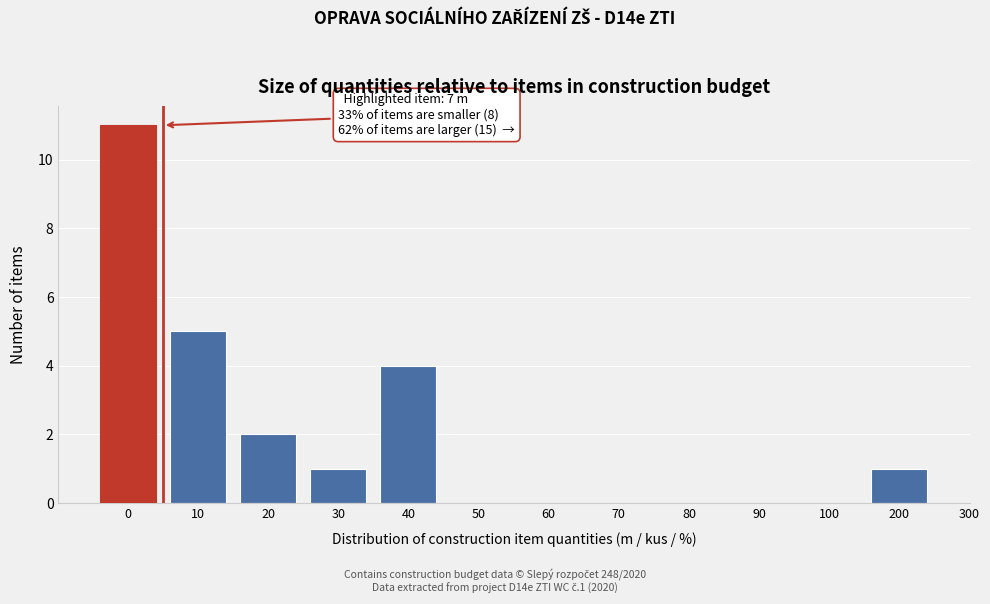

Reading left to right, list all the values displayed in this chart.

0=11	10=5	20=2	30=1	40=4	50=0	60=0	70=0	80=0	90=0	100=0	200=1